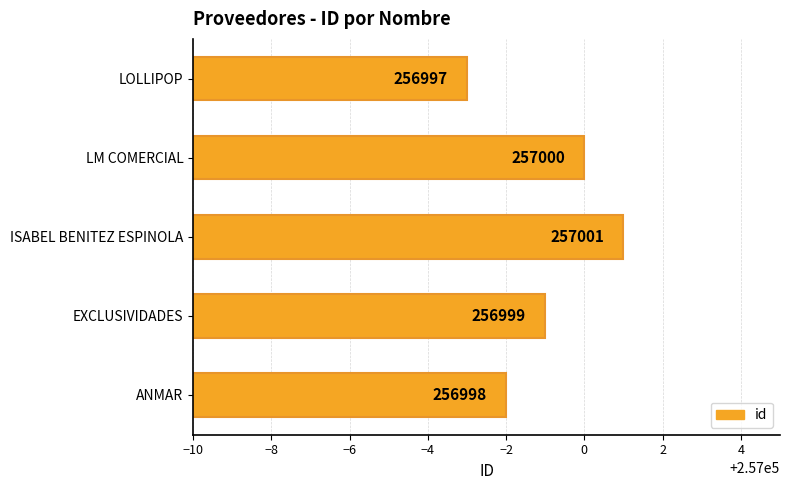

What is the ratio of the value at LM COMERCIAL to the value at ANMAR?

1.0